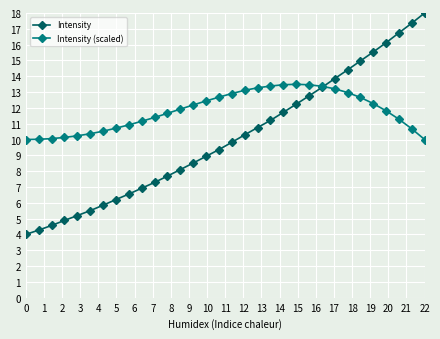

Rank the series by their maximum value, from highest to lowest.

Intensity, Intensity (scaled)